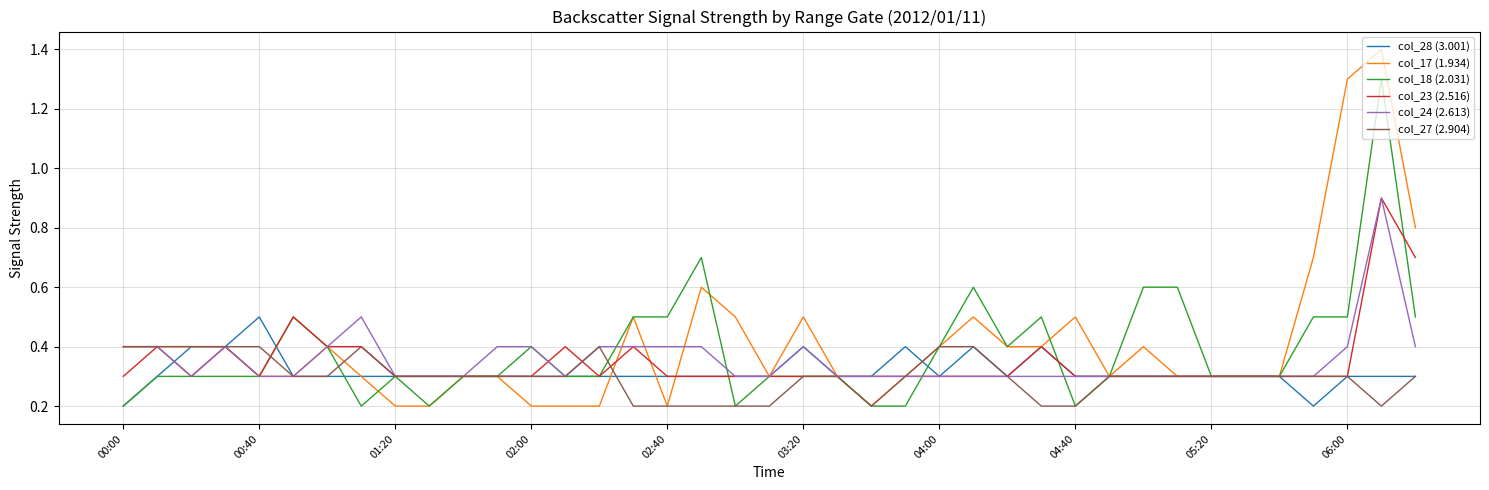

What is the maximum value shown in the chart?

1.4